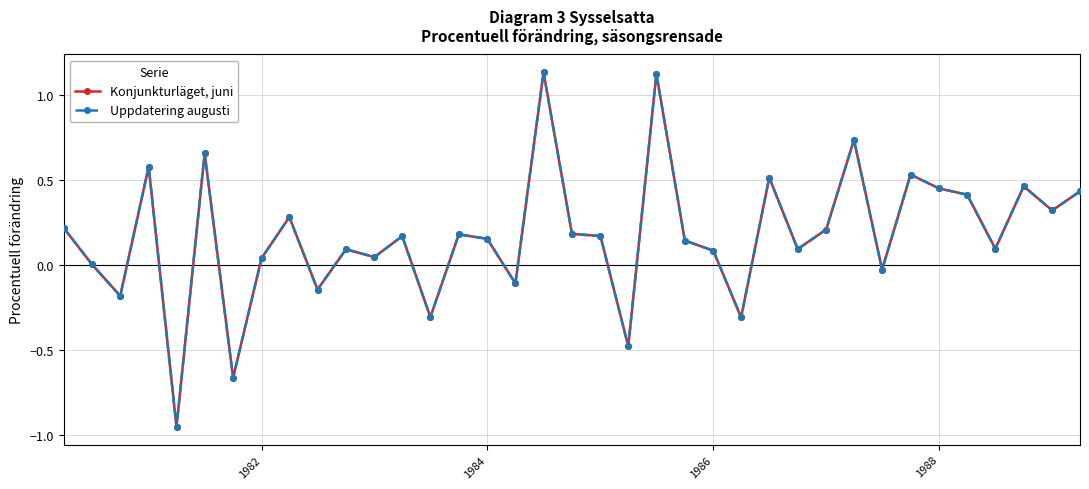

List the series in order of their peak value, lowest first.

Konjunkturläget, juni, Uppdatering augusti